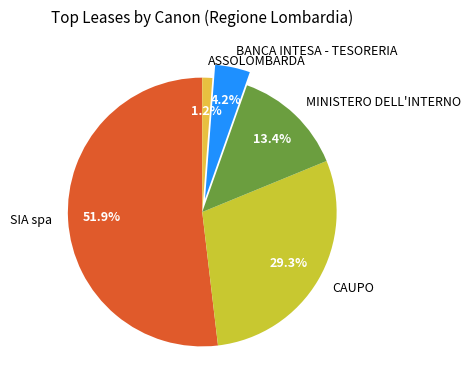

What percentage is the BANCA INTESA - TESORERIA slice, to the nearest percent?

4%